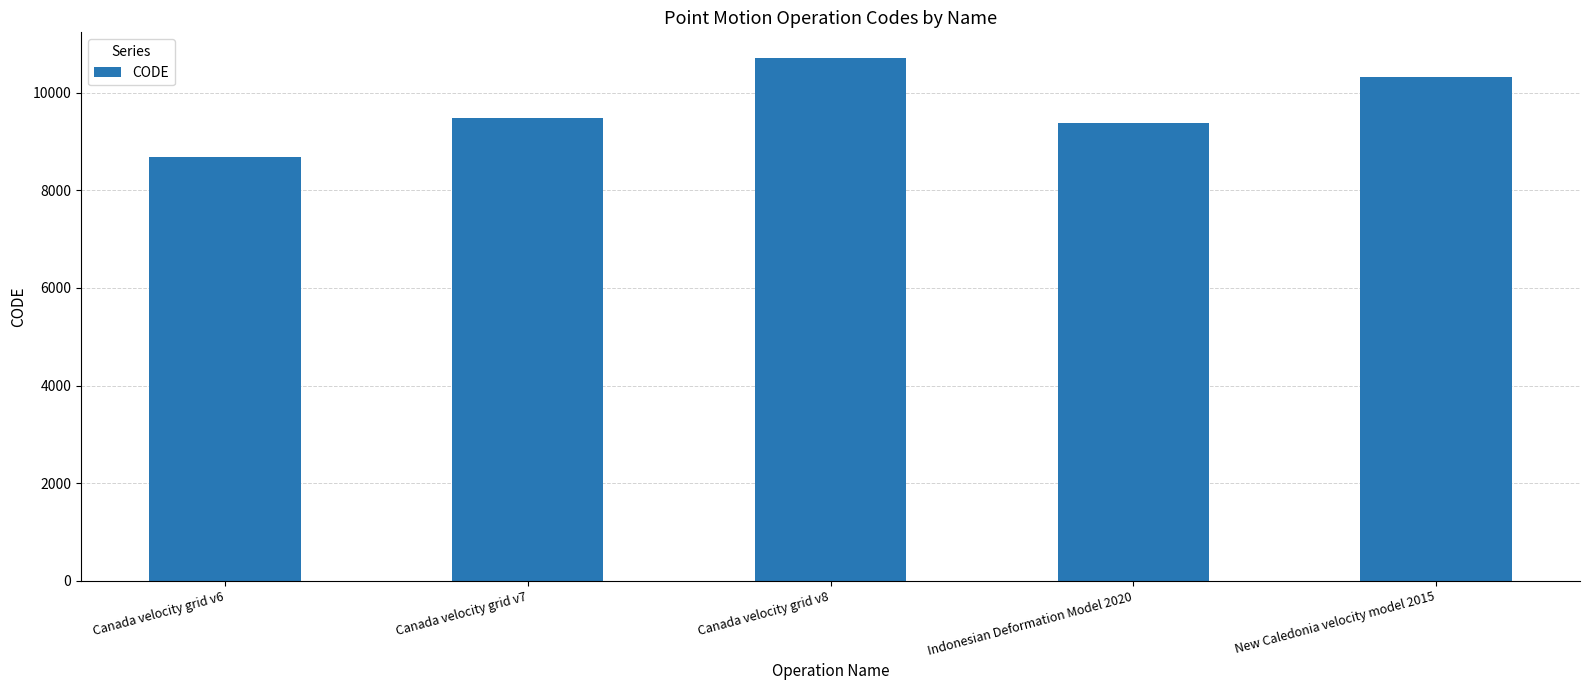

How many distinct data groups are displayed?

1